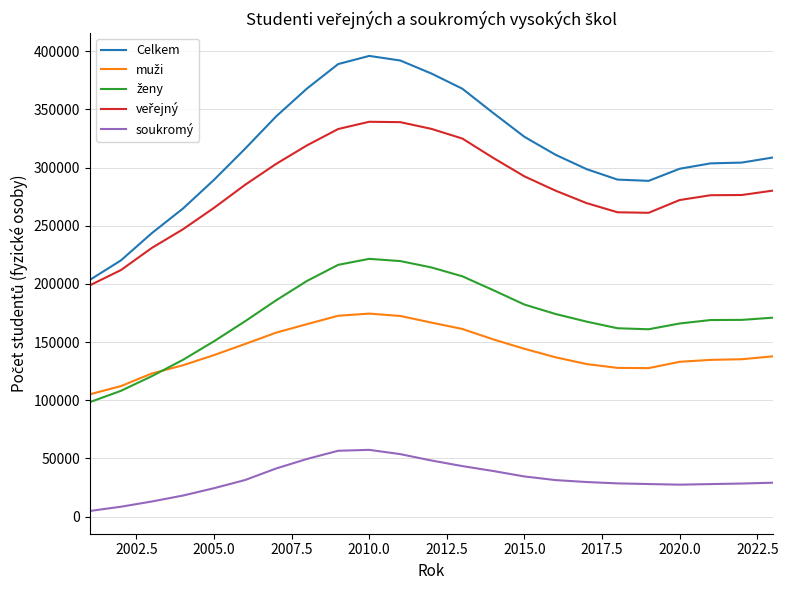

What is the sum of all soukromý values?

753553